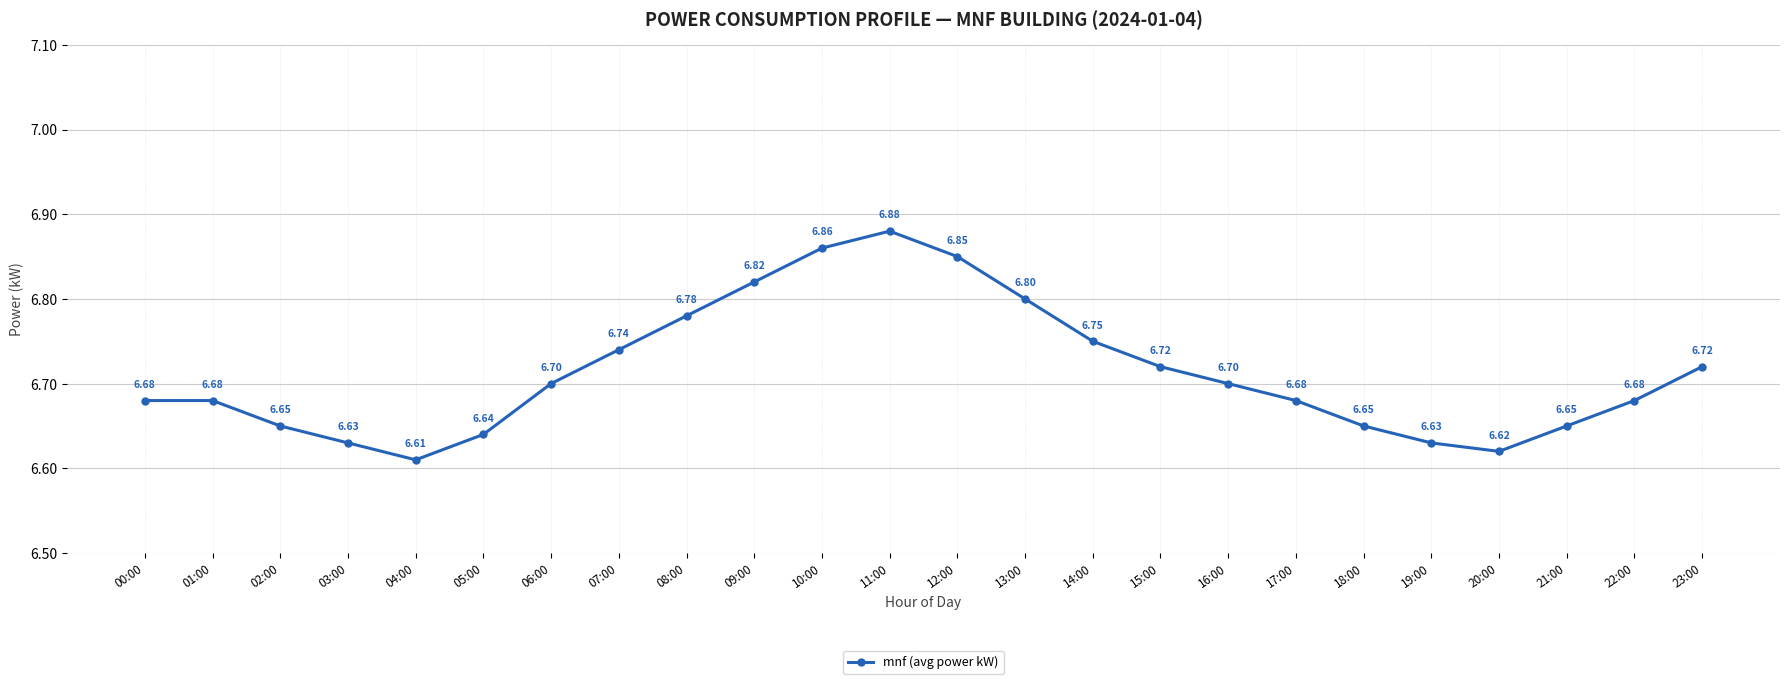

The chart shows a value of 11.8 at 11:00. True or false?

False